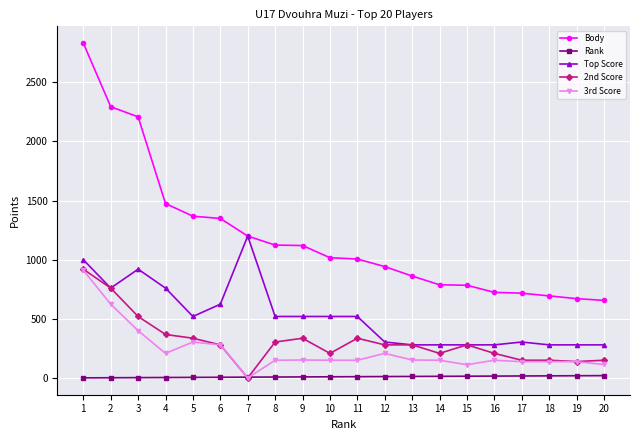

Which series has the widest spread of values?

Body